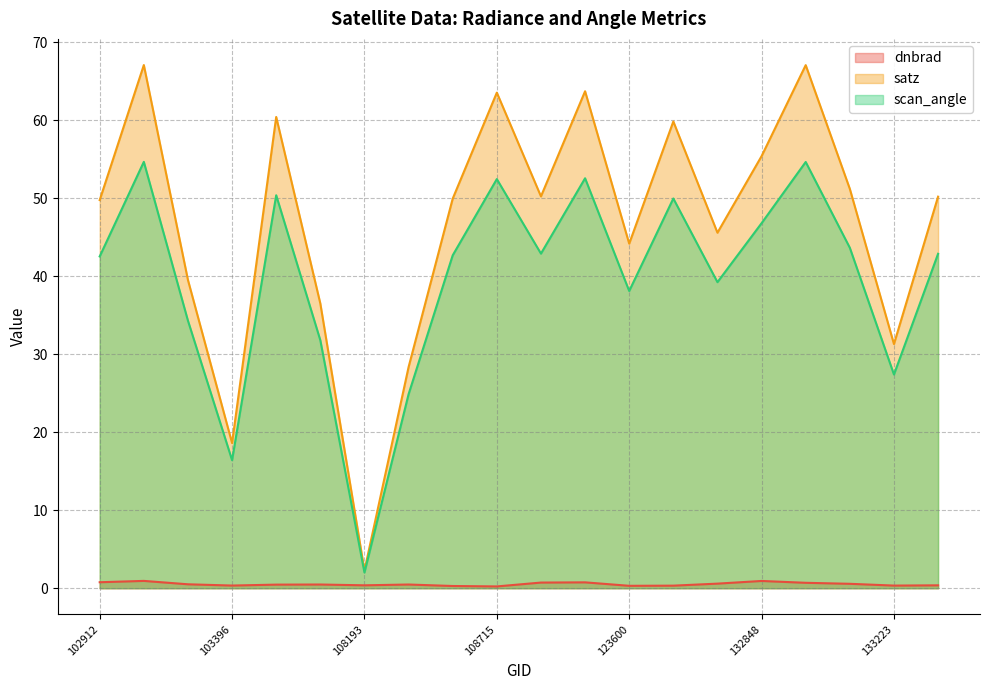

What are all the series names shown in the legend?

dnbrad, satz, scan_angle